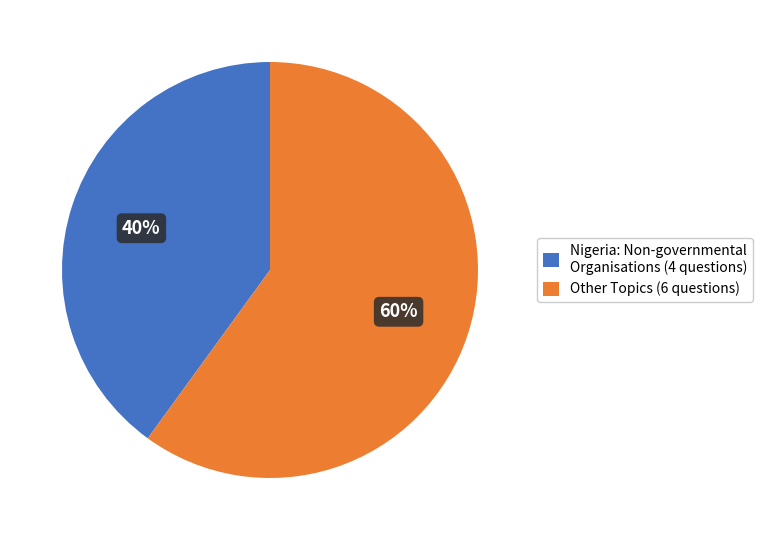

Does any single category account for the majority?

Yes